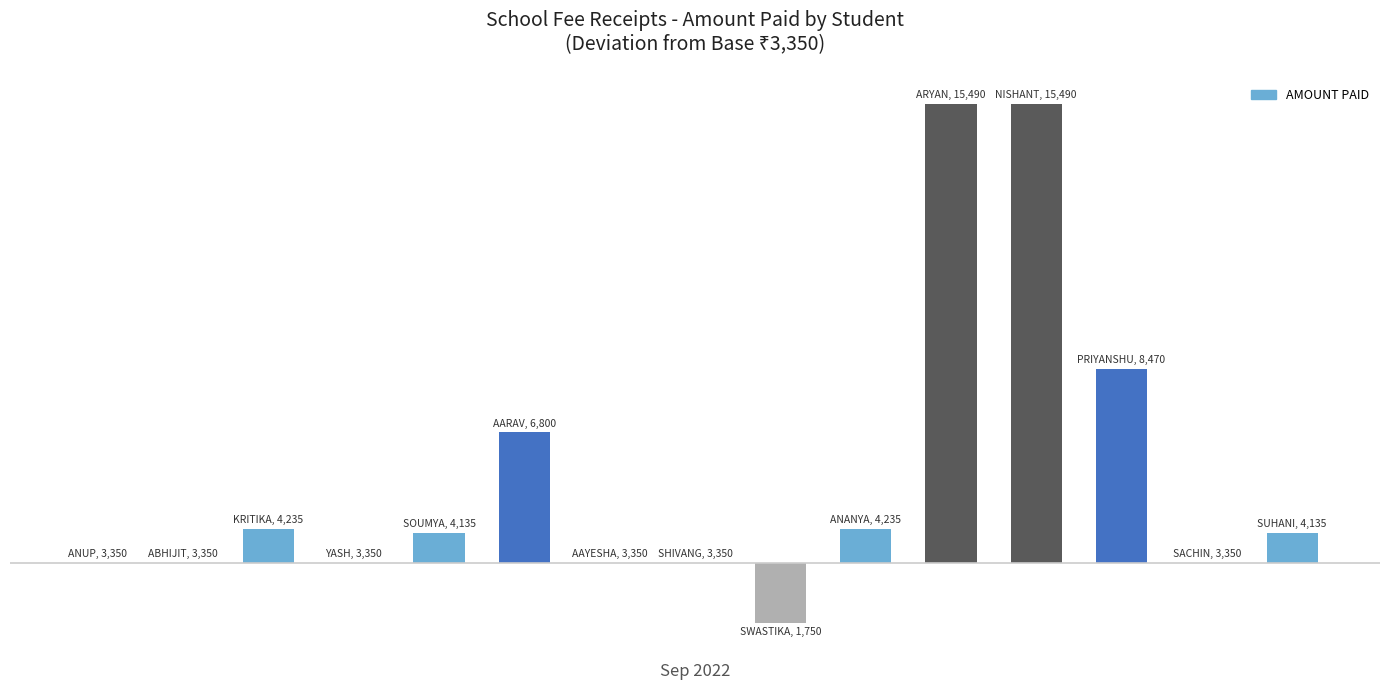

At which category does the chart reach its minimum across all series?

8